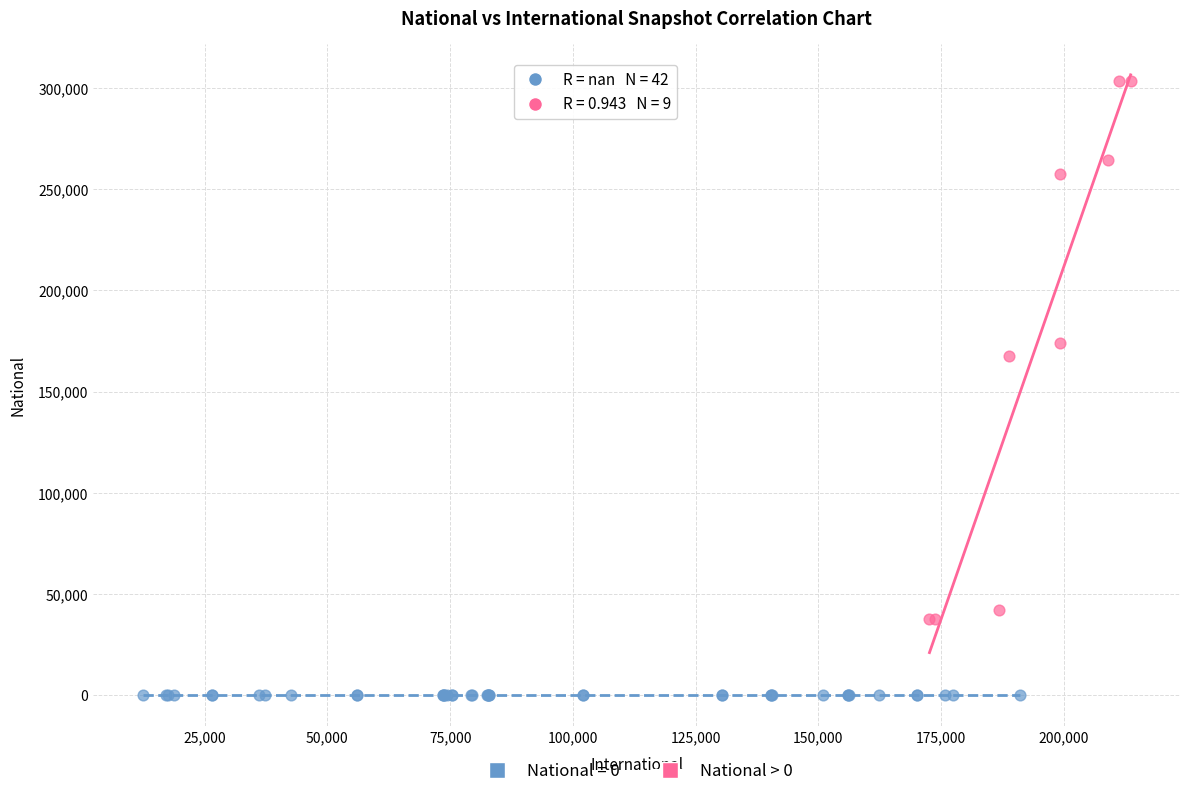

Which series contains the highest Y value?

National > 0